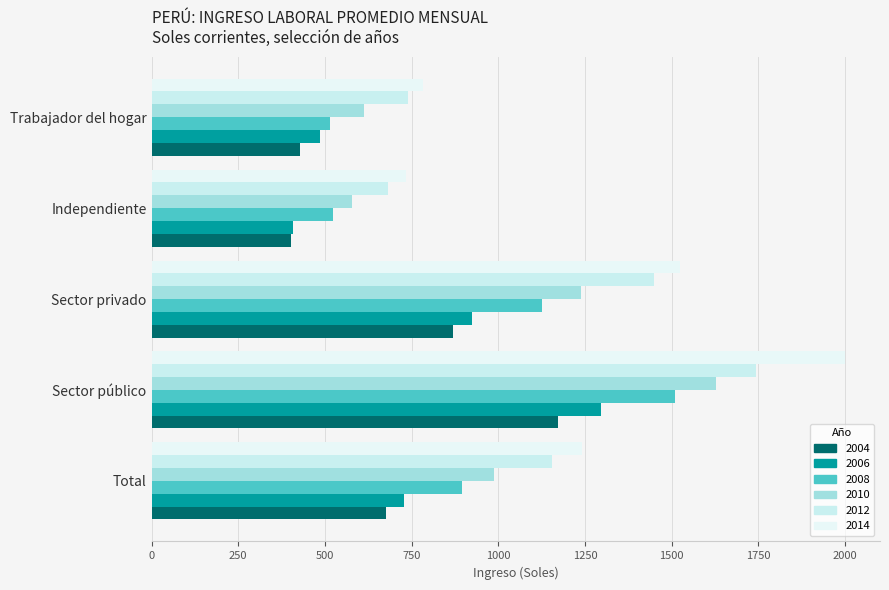

How many categories are shown in the chart?

5